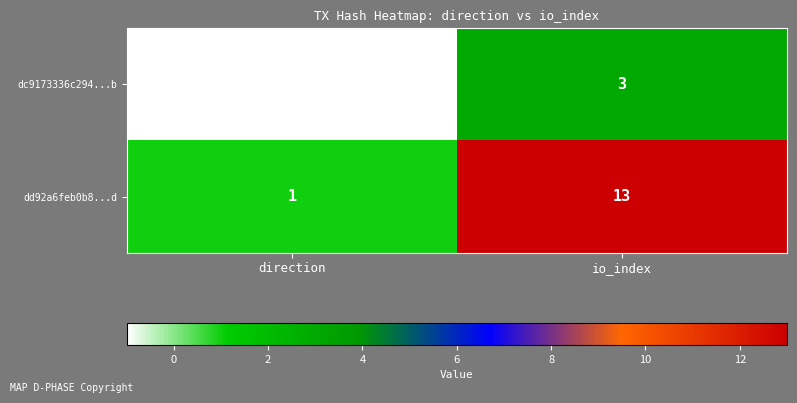

How many data points in dc9173336c294...b are less than 3?

1